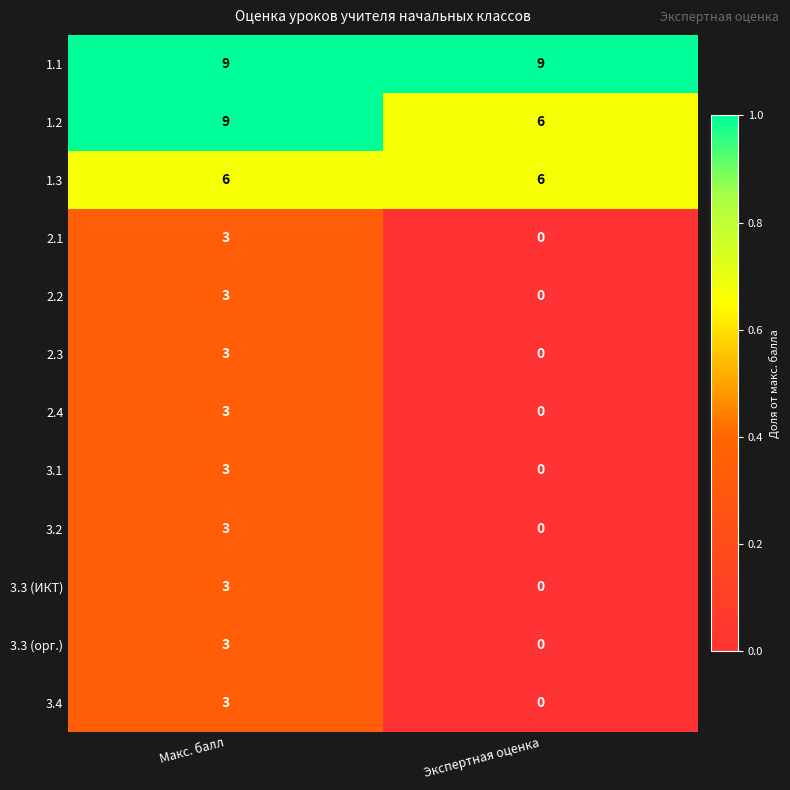

True or false: 3.3 (ИКТ) has a value of 0 at Экспертная оценка.

True